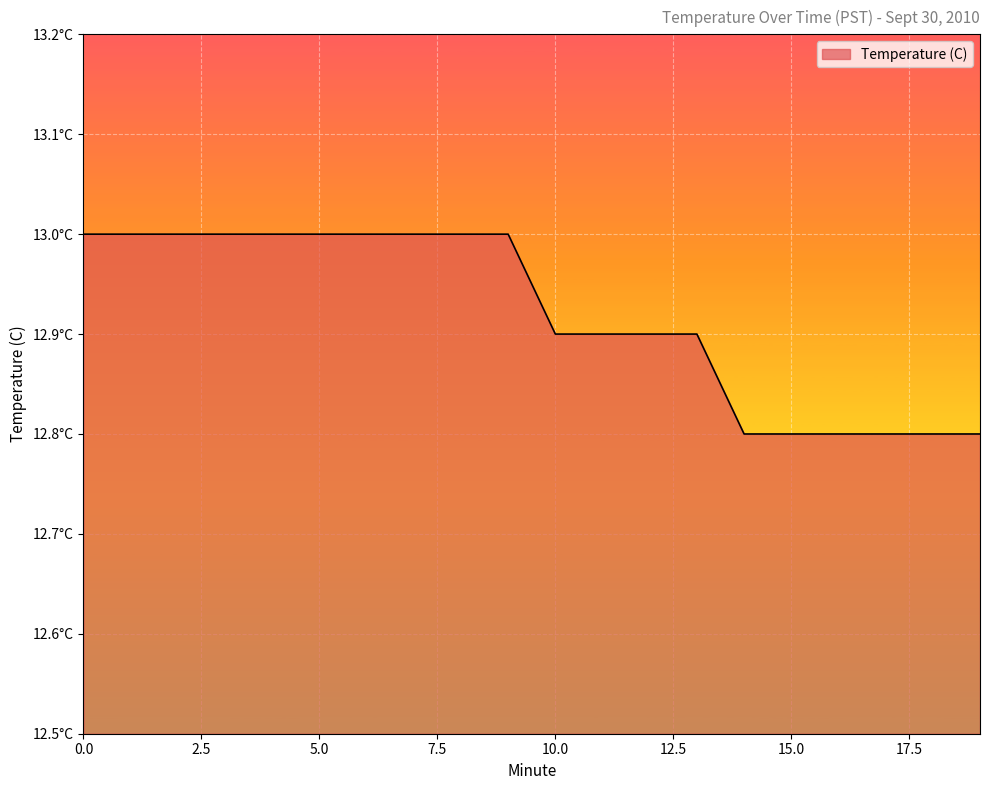

Does the chart have visible grid lines?

Yes